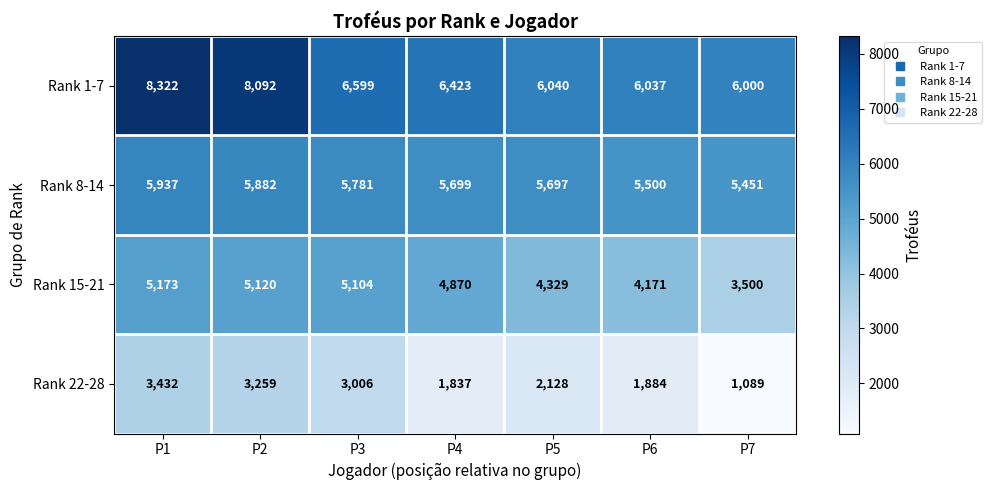

What is the total value across all series at P7?

16040